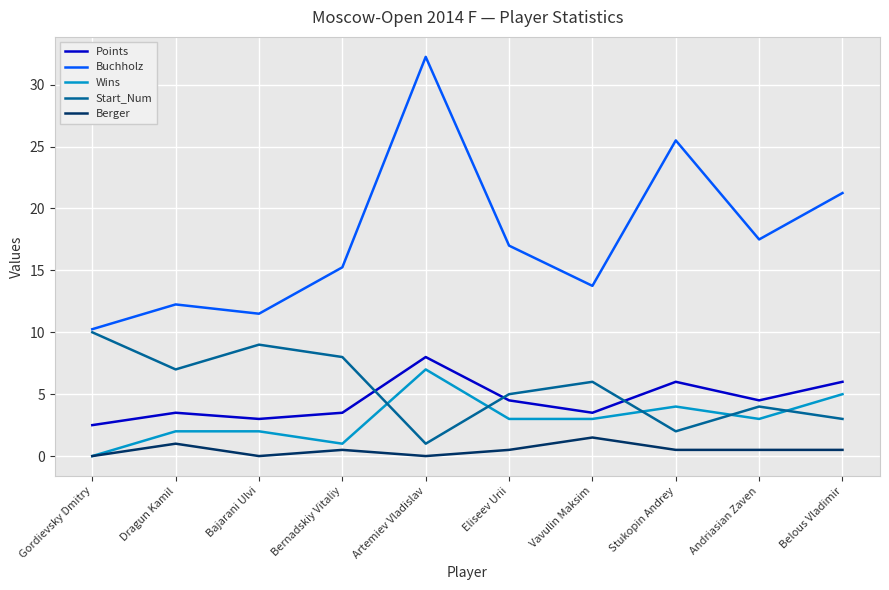

The Buchholz series shows 21.2 at Belous Vladimir. True or false?

True